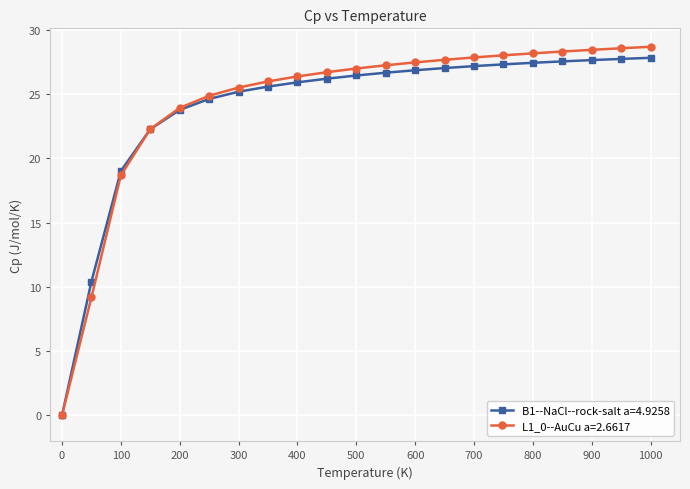

What is the average value of the L1_0--AuCu a=2.6617 series?

24.3